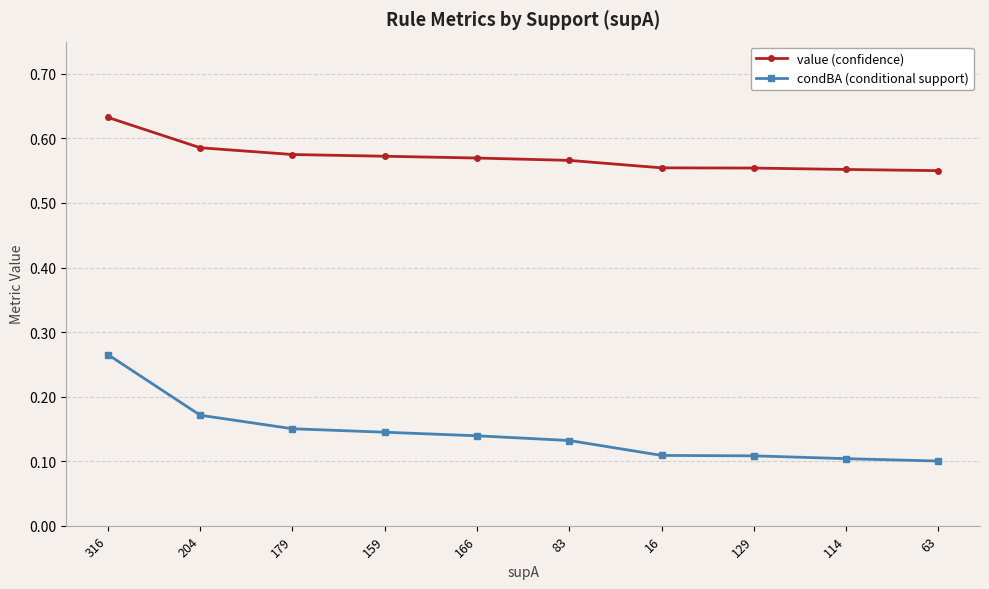

Rank the series by their maximum value, from highest to lowest.

value (confidence), condBA (conditional support)